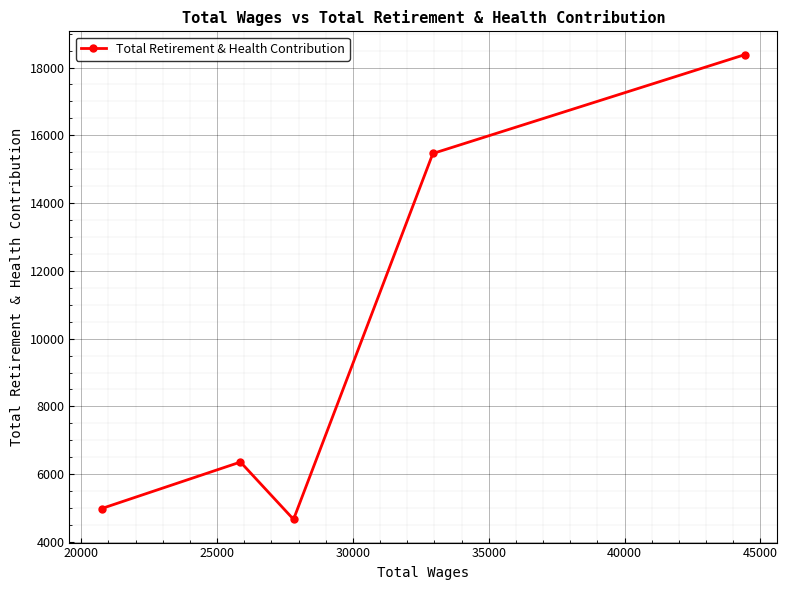

What is the value of the 2nd point from the left?

6359